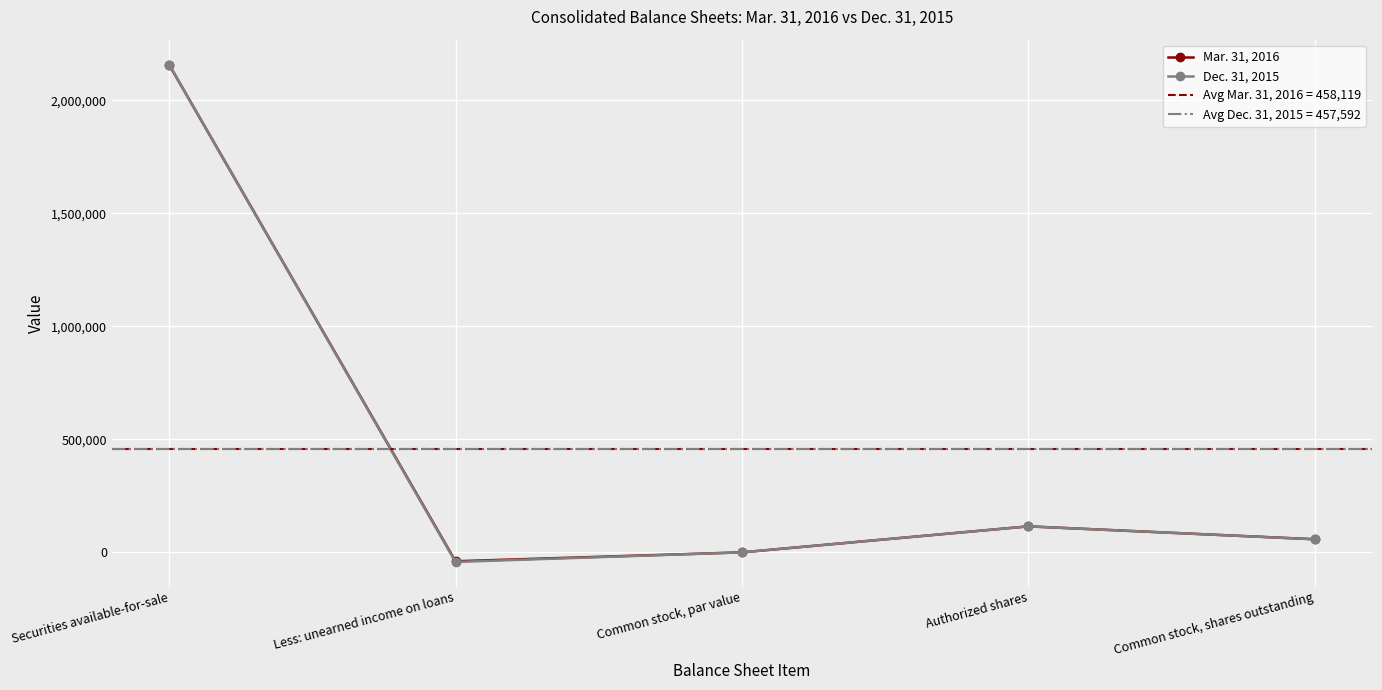

What is the average value of the Dec. 31, 2015 series?

457592